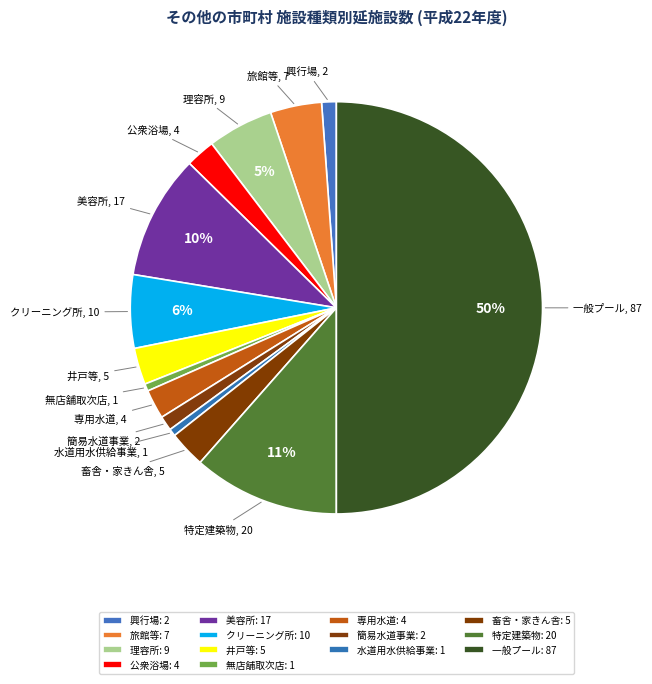

Is it true that 興行場 is 9% of the pie?

False